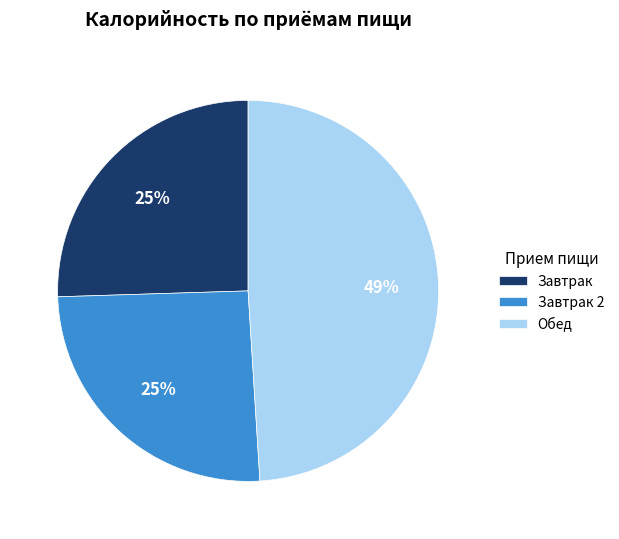

How many slices are in this pie chart?

3